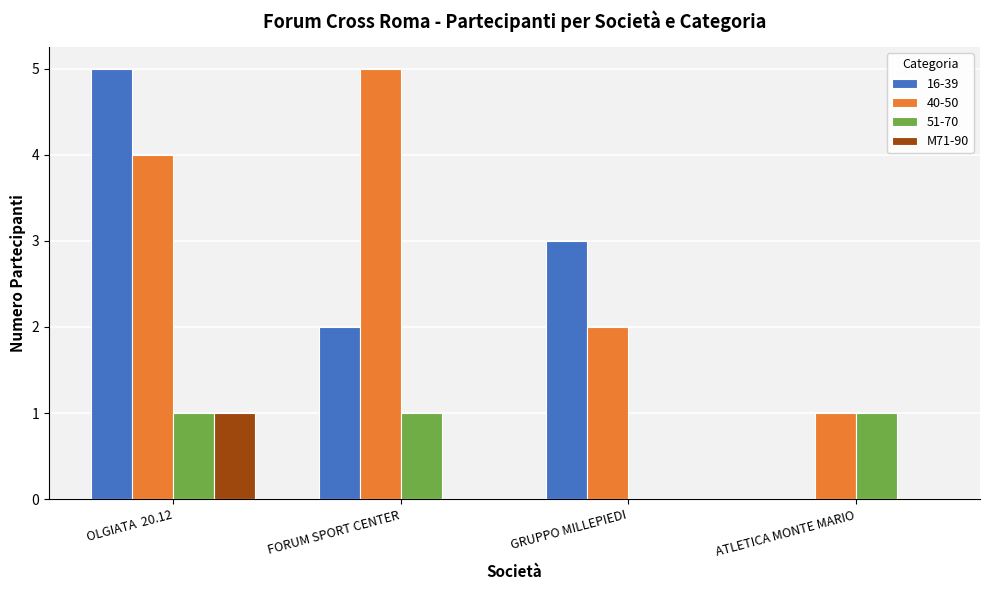

True or false: 16-39 has a value of 3 at OLGIATA  20.12.

False